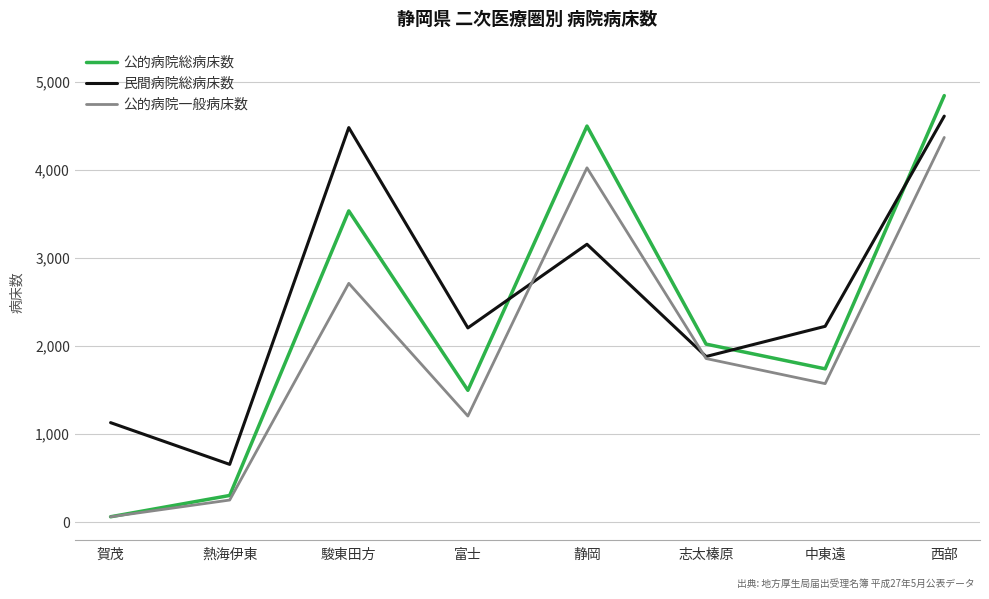

Rank the categories by 公的病院一般病床数 value from lowest to highest.

賀茂, 熱海伊東, 富士, 中東遠, 志太榛原, 駿東田方, 静岡, 西部